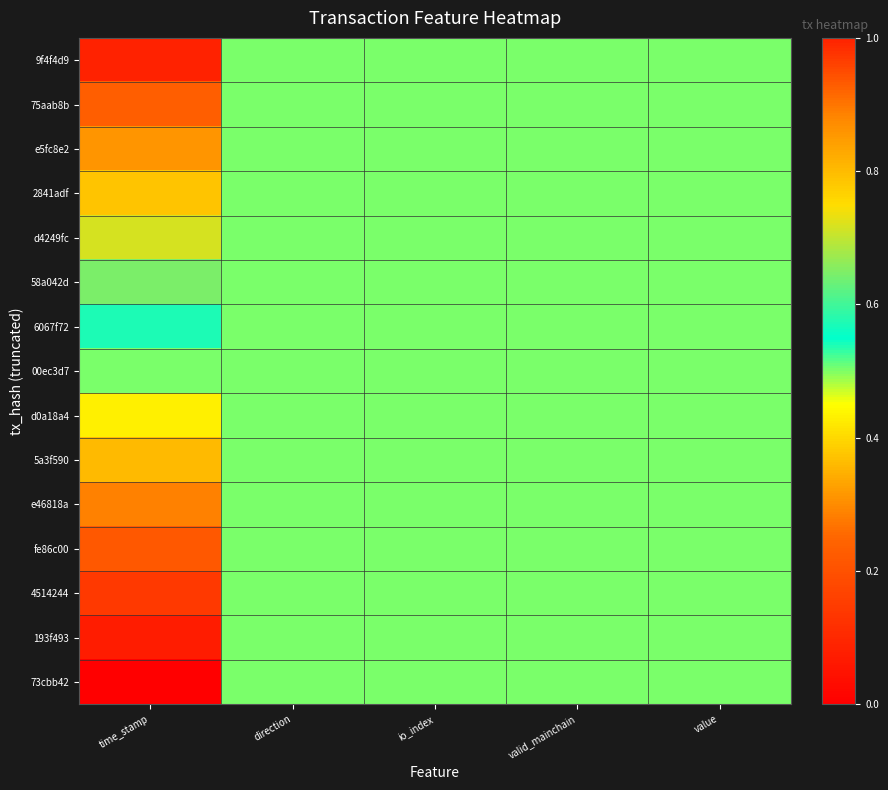

What is the total value across all series at time_stamp?

7.5